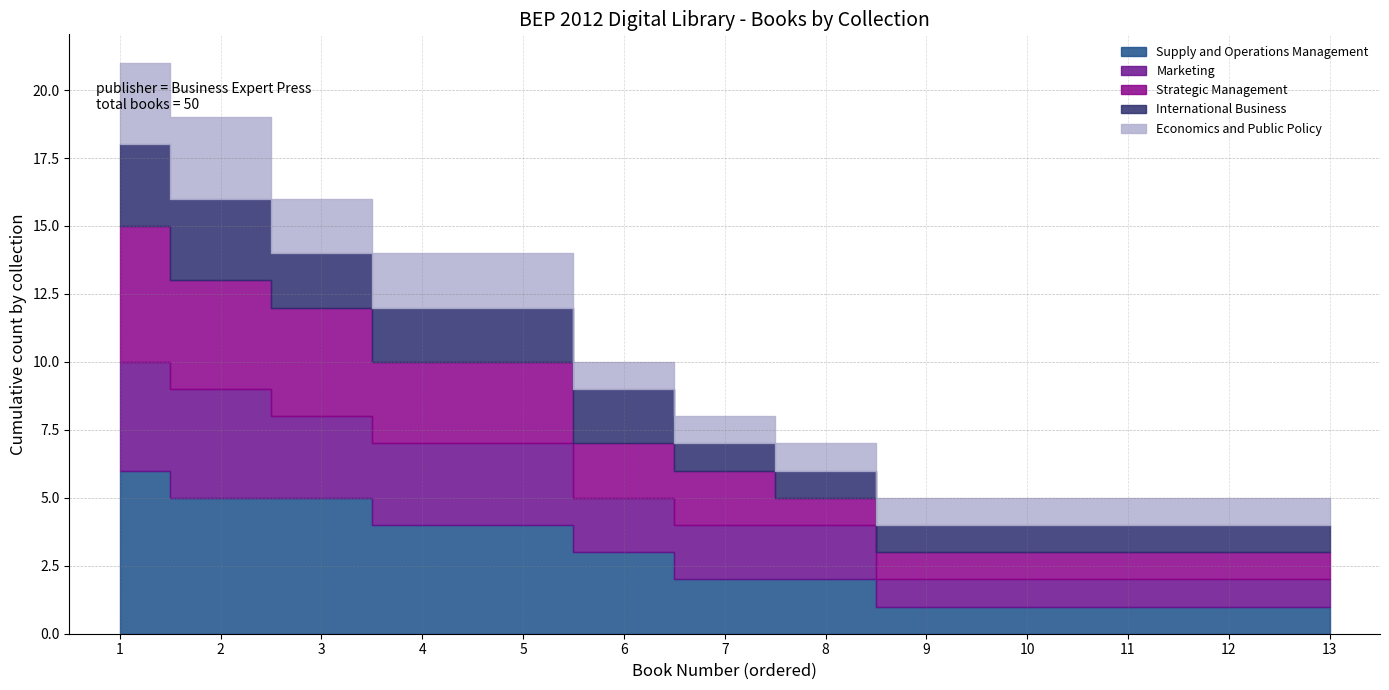

How many values in the Supply and Operations Management series are below 2?

5